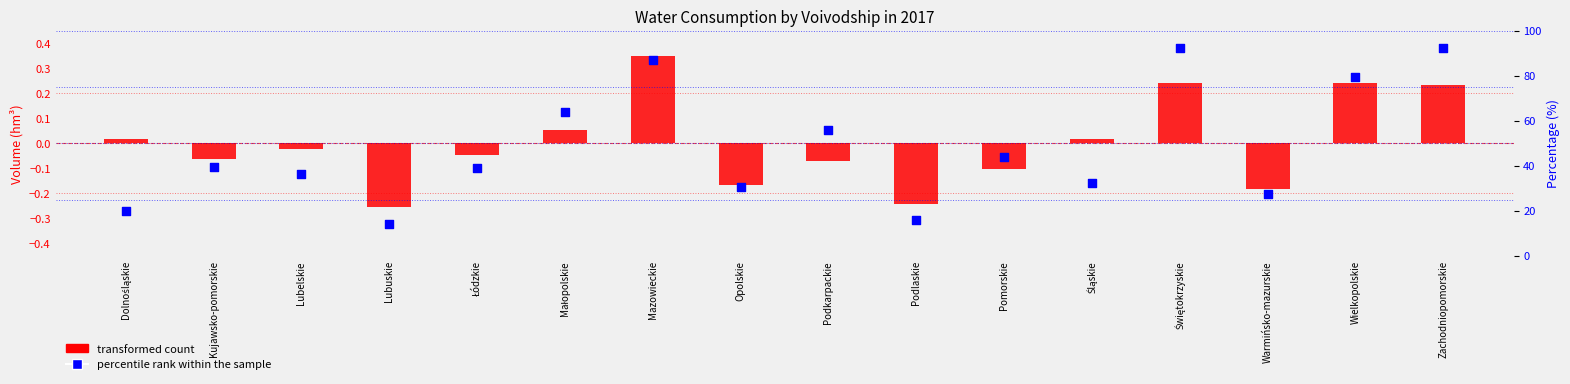

Which series has the largest Y range (max minus min)?

percentile rank within the sample